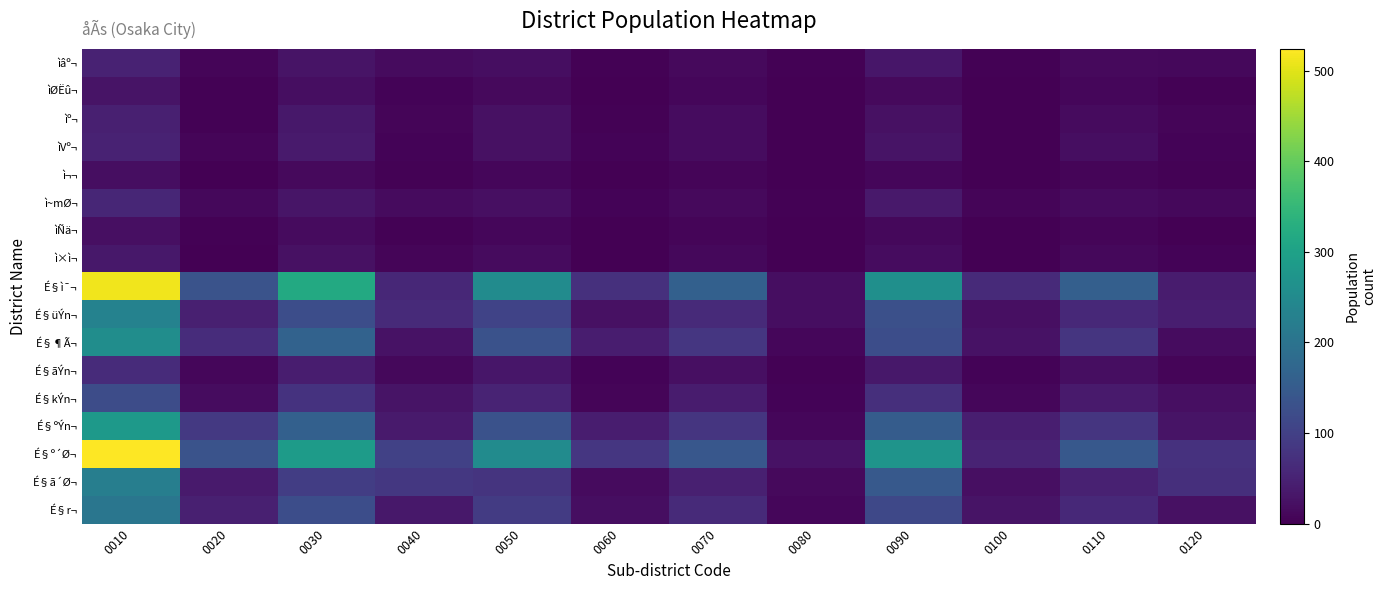

At how many categories does at least one series exceed 354?

1